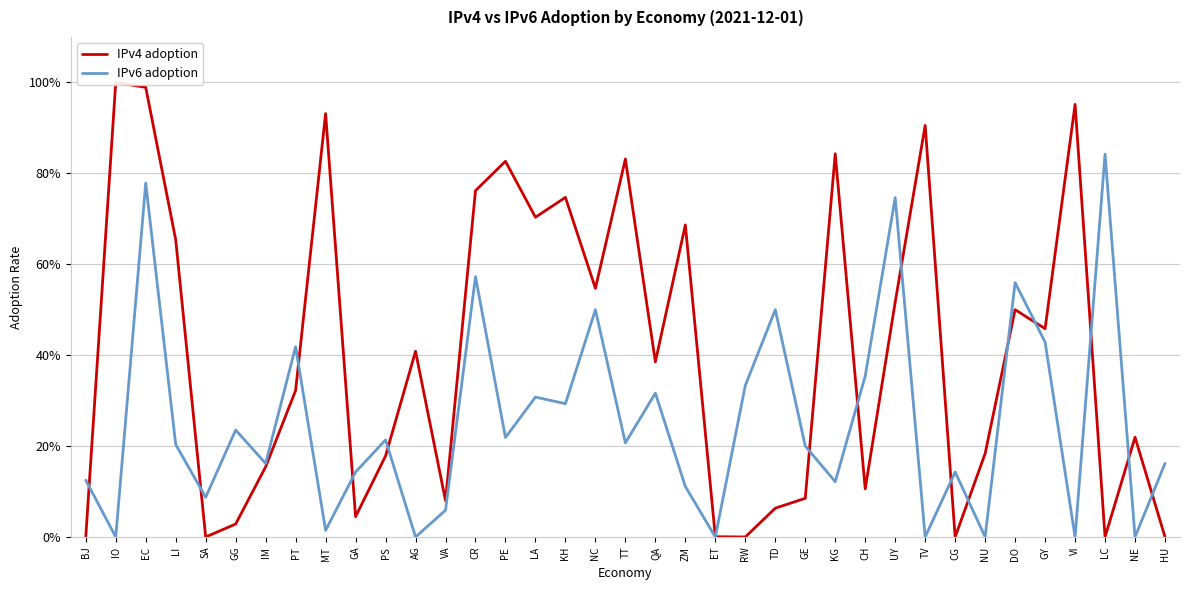

Where is IPv6 adoption nearest to the value 0?

IO